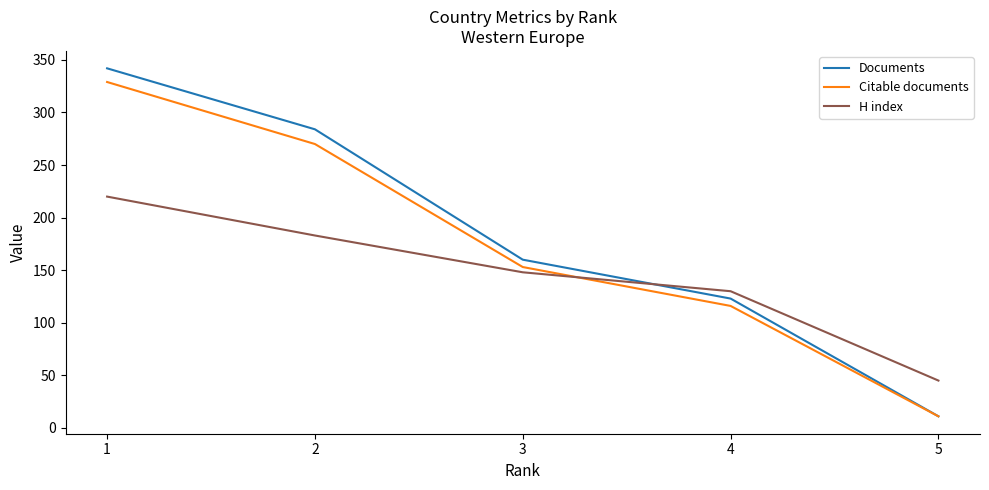

Reading left to right, transcribe all the data shown in this chart.

Documents: 342	284	160	123	11
Citable documents: 329	270	153	116	11
H index: 220	183	148	130	45